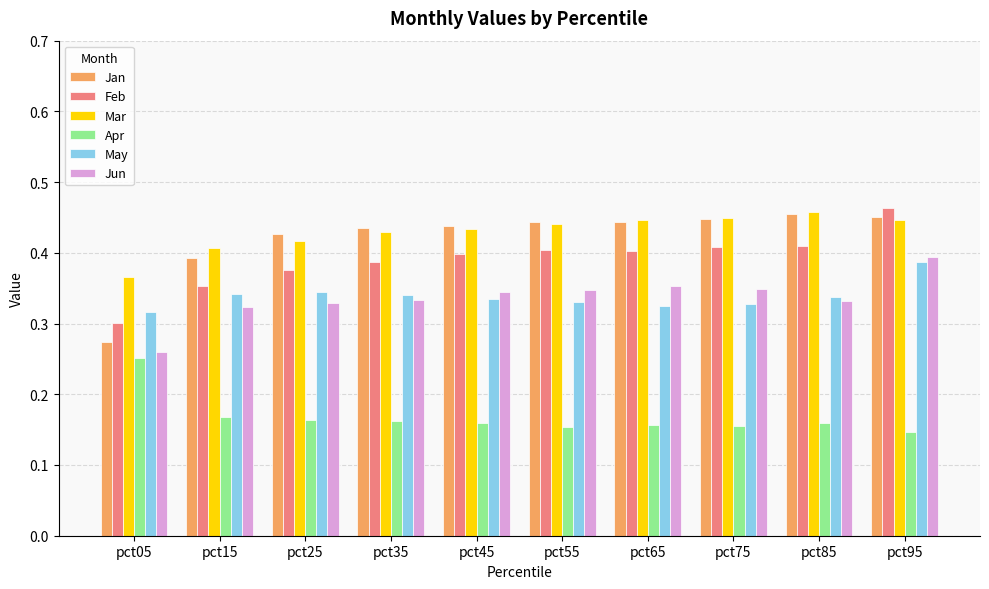

How many groups of bars are there?

10